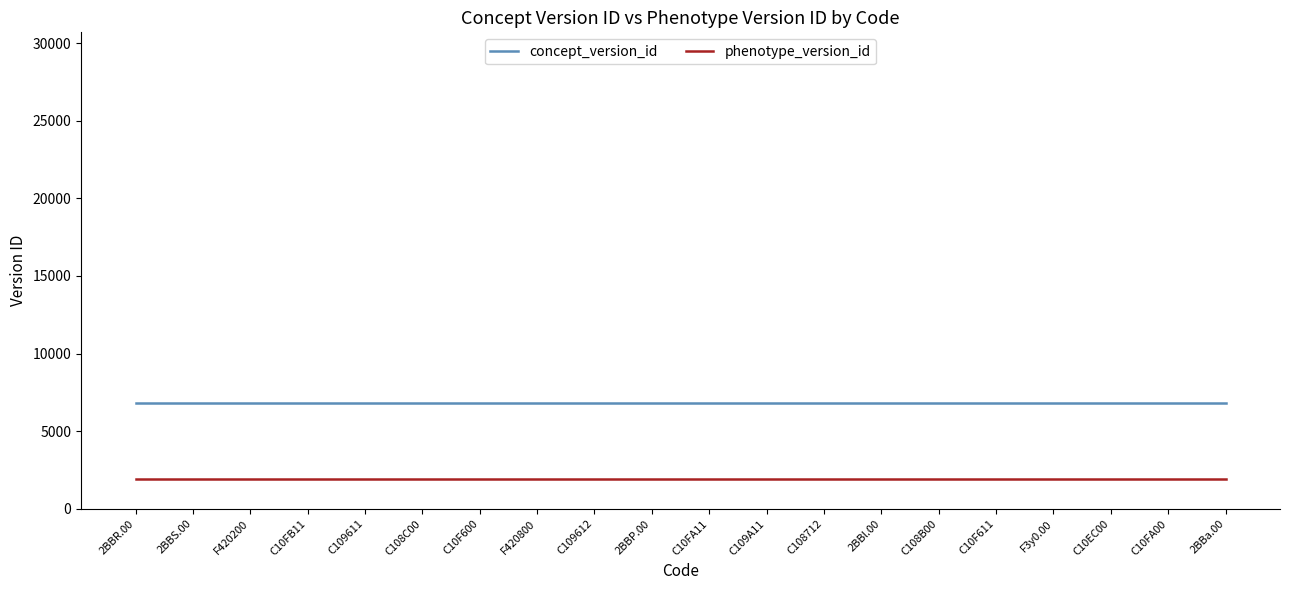

What is the total value across all series at C10EC00?

8756